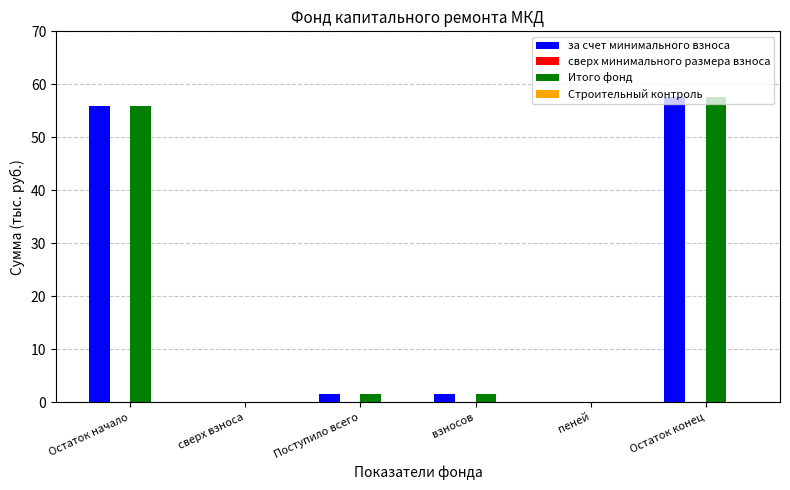

How many series are shown in this chart?

2